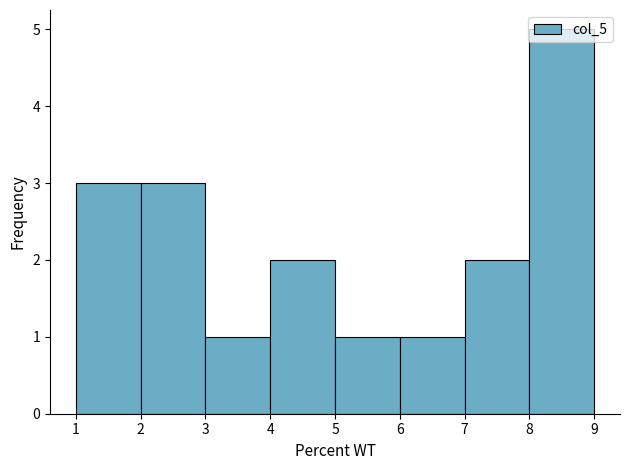

Over which range of the x-axis is the bar tallest?

8 to 9